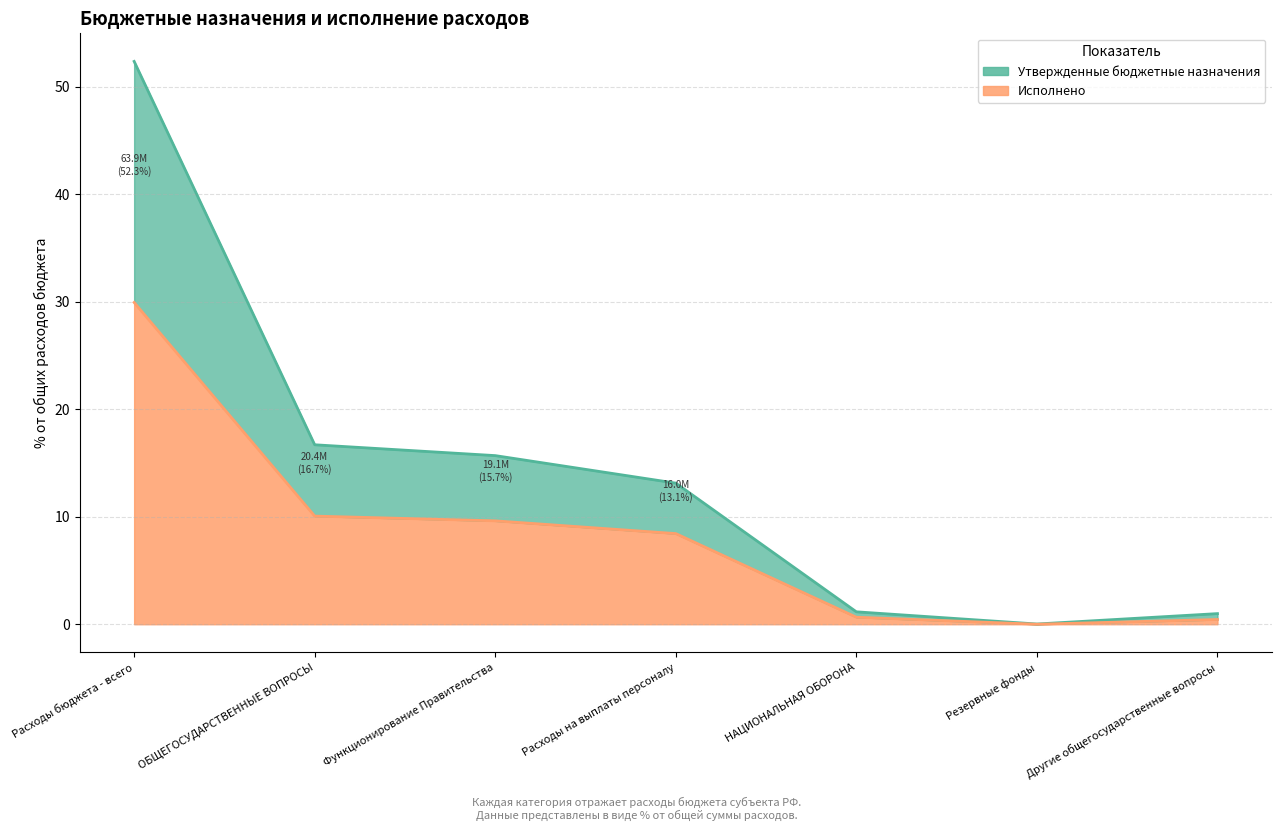

Which category has the highest value across all series?

Расходы бюджета - всего